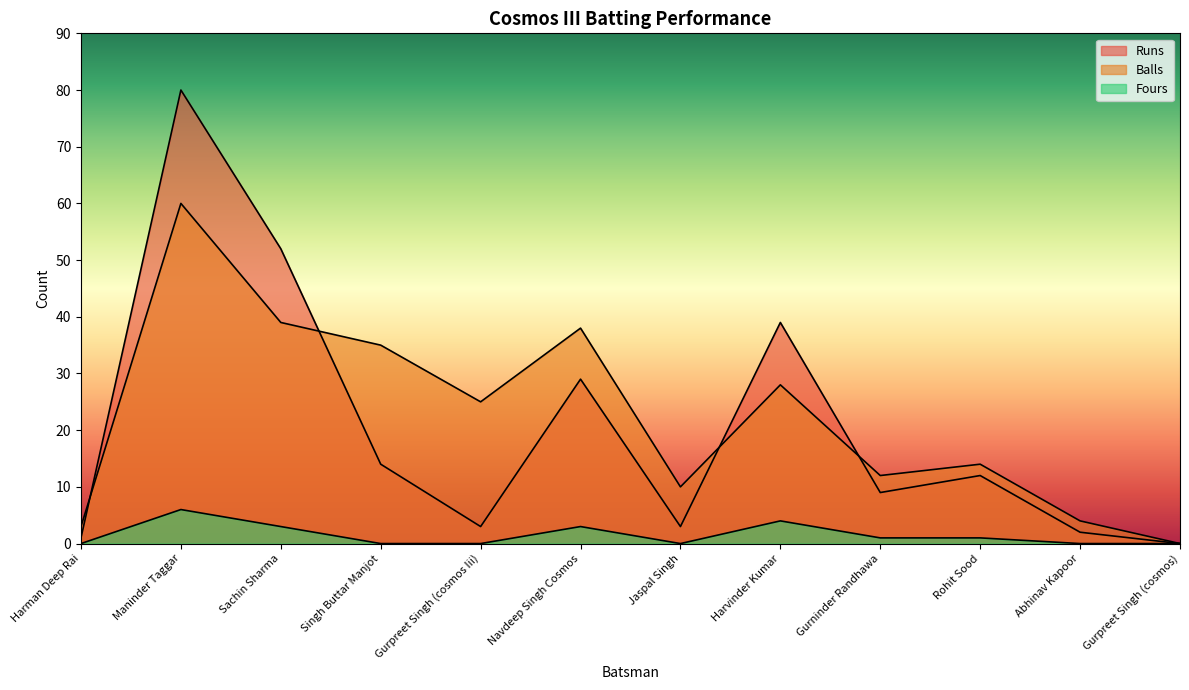

True or false: Fours and Runs cross at least once.

False